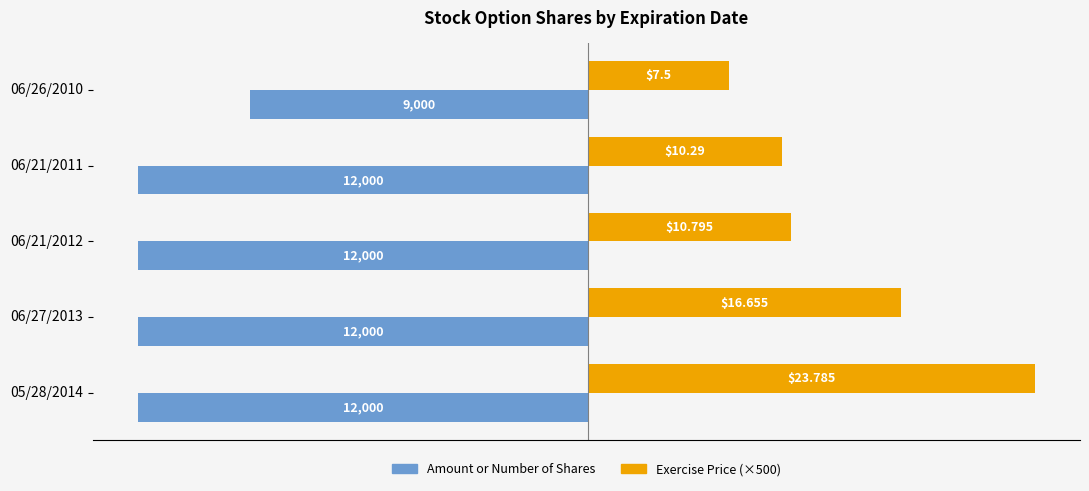

What is the value of the Exercise Price (×500) bar at the 1st from the left?

3750.0